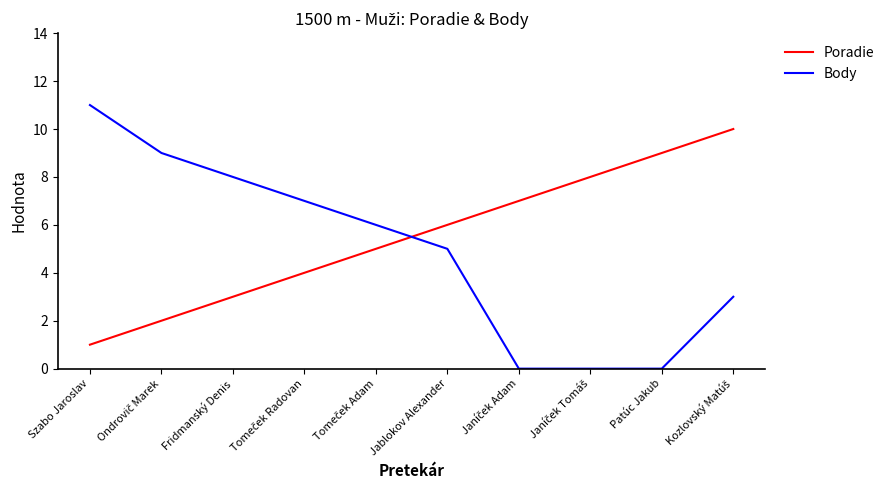

The Body series shows 11 at Szabo Jaroslav. True or false?

True